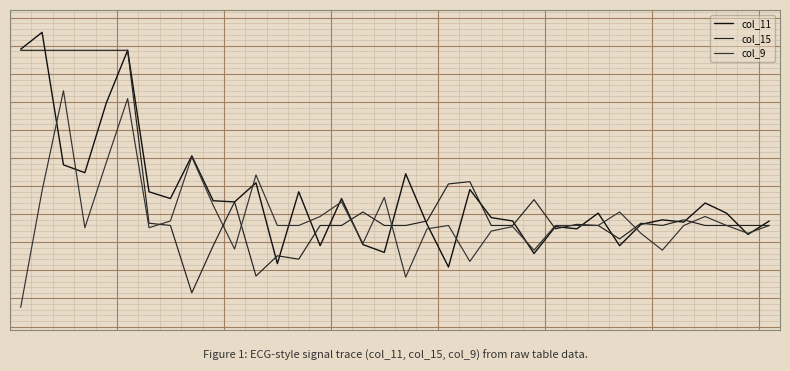

Is this an area chart (filled region under the line)?

No